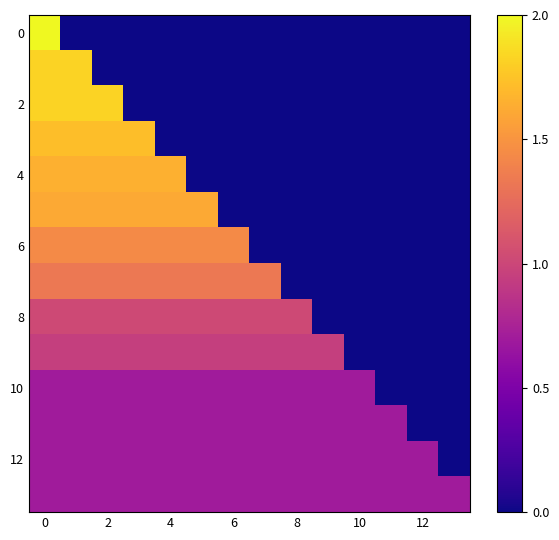

Which series has the widest spread of values?

row_0